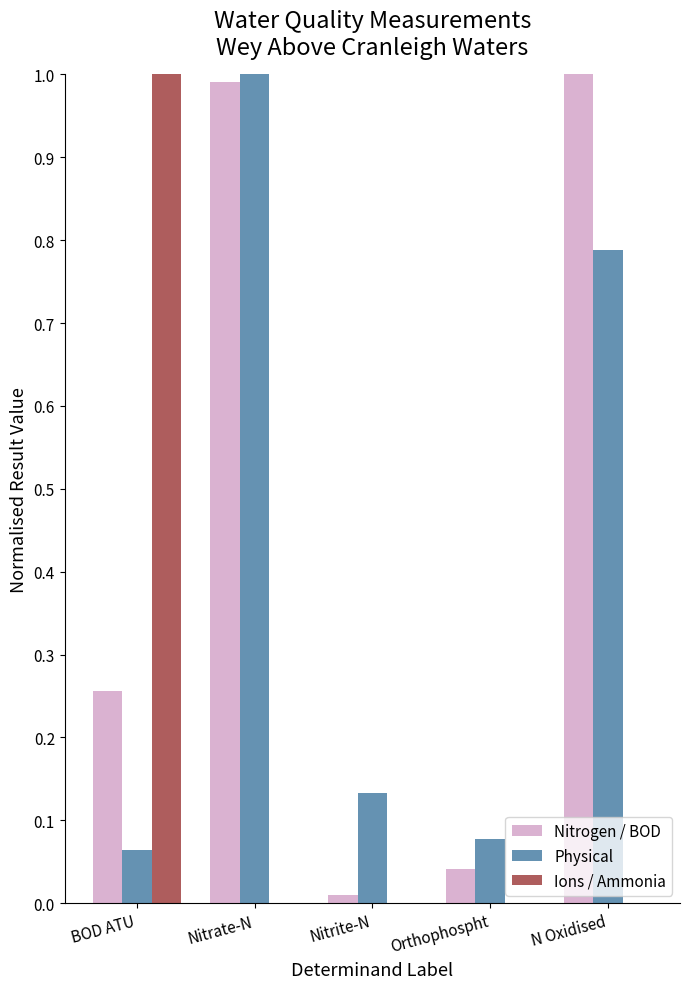

At which category is the sum across all series the highest?

Nitrate-N